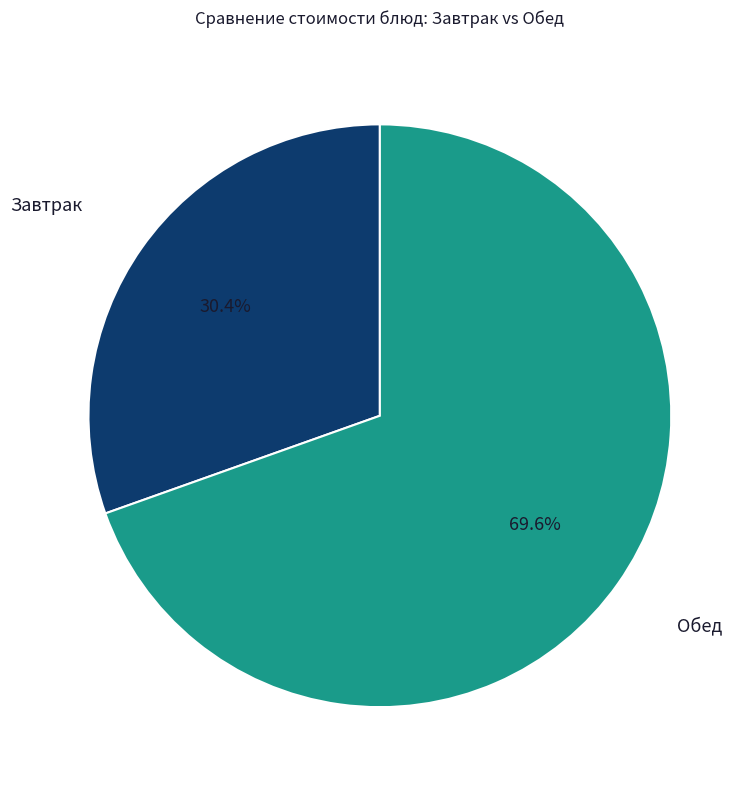

To the nearest percent, what is the difference between the largest and smallest slice percentages?

39%